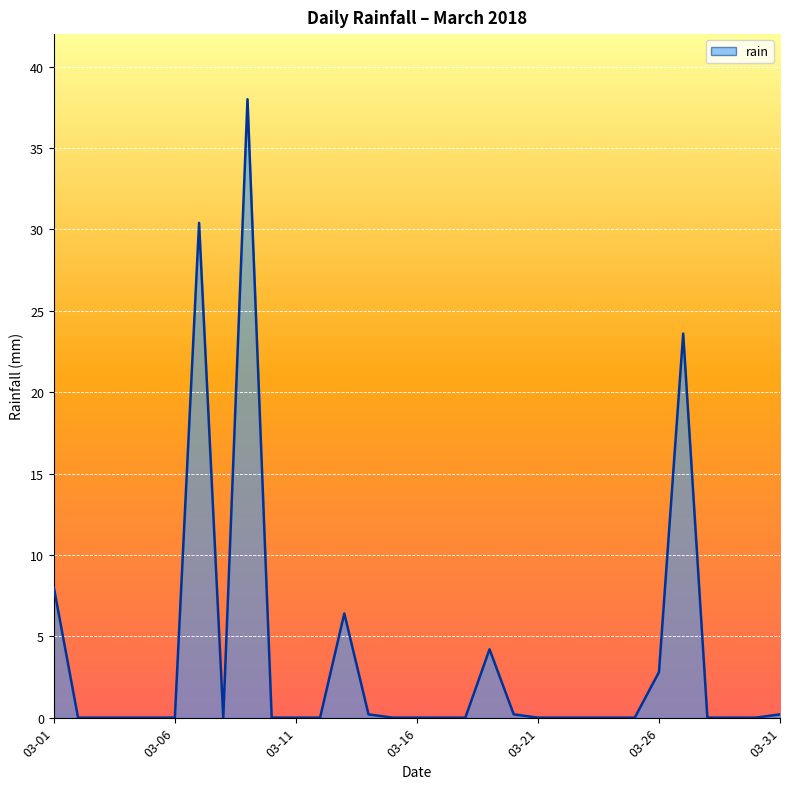

What is the difference between the maximum and minimum values?

38.0